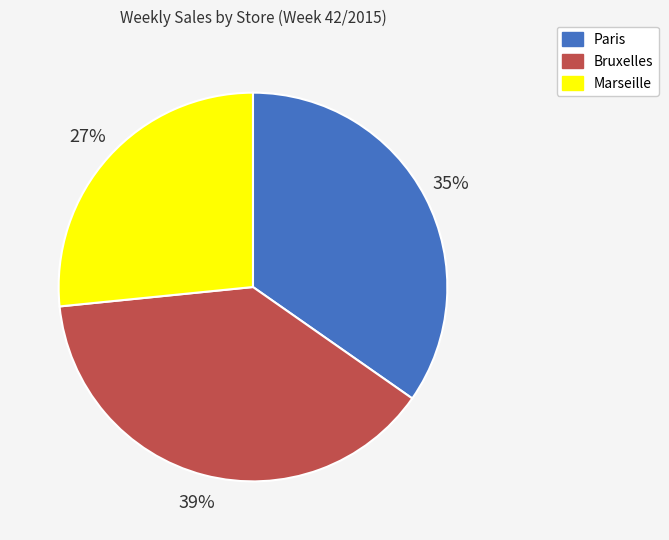

Approximately how many times larger is the value at Bruxelles compared to Paris?

1.1